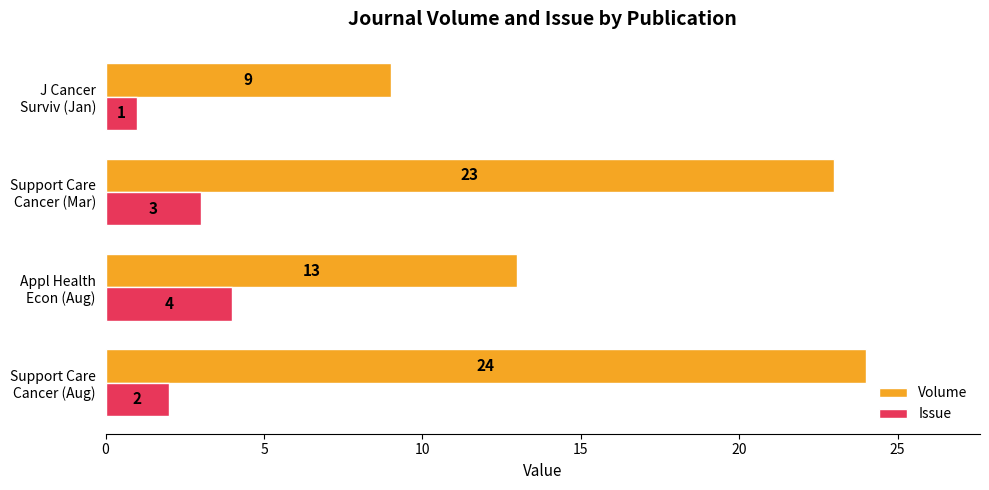

Which series has the largest total across all categories?

Volume